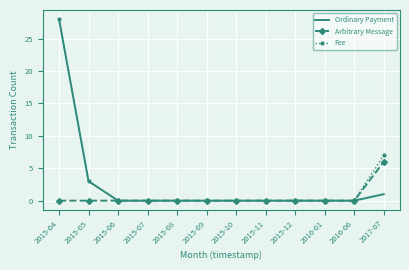

Is it true that Ordinary Payment equals 10 at 2015-11?

False